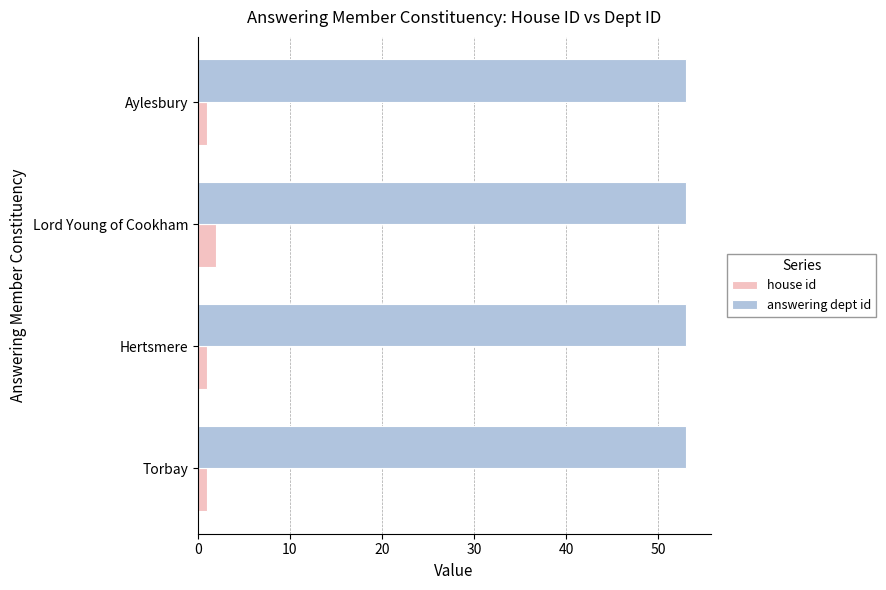

What is the minimum value for house id?

1